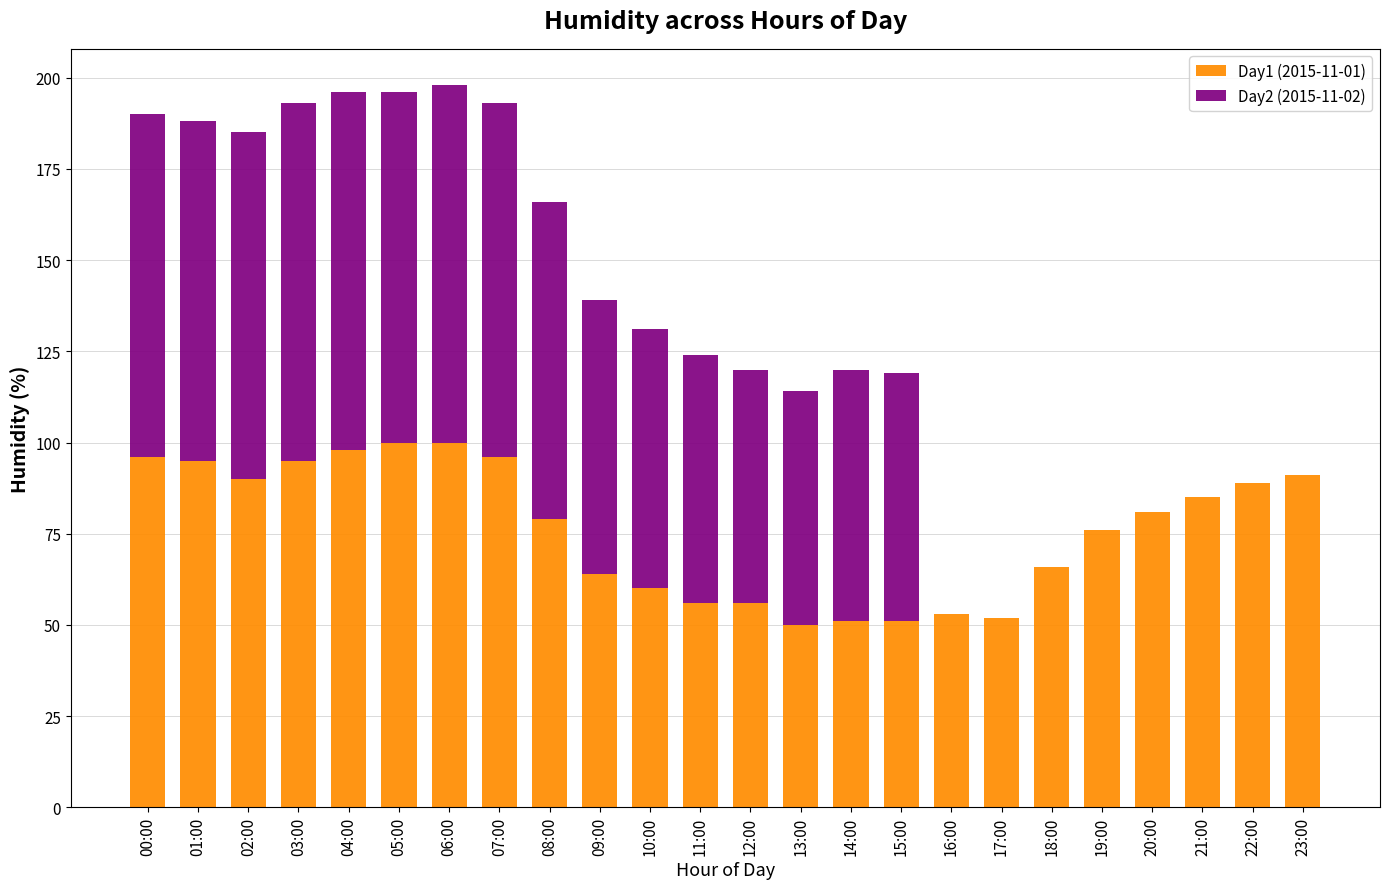

Are the bars grouped side by side (vs. stacked)?

No